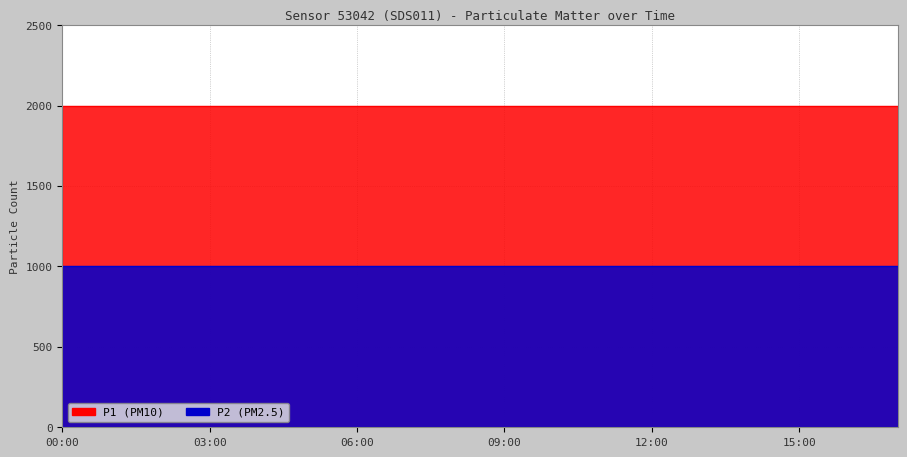

List the series in order of their overall mean, lowest first.

P2, P1